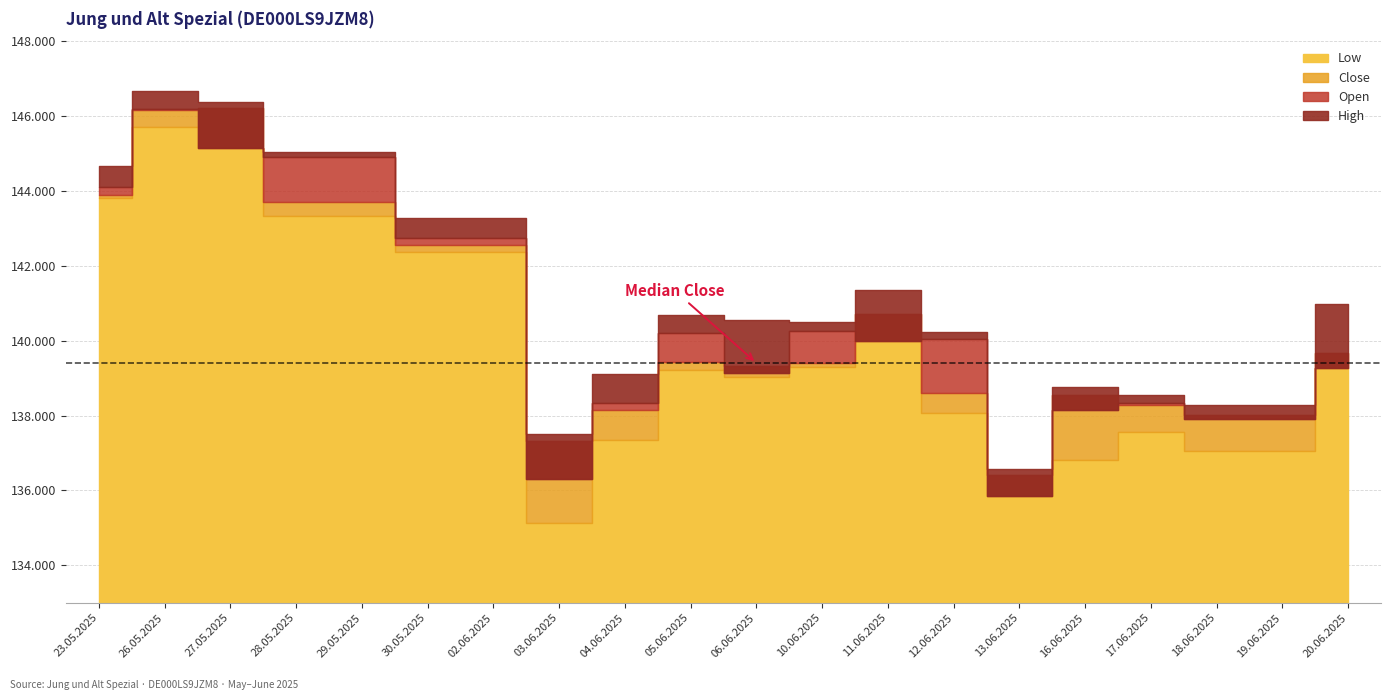

What is the value of the Low point at the 11th from the left?

139024